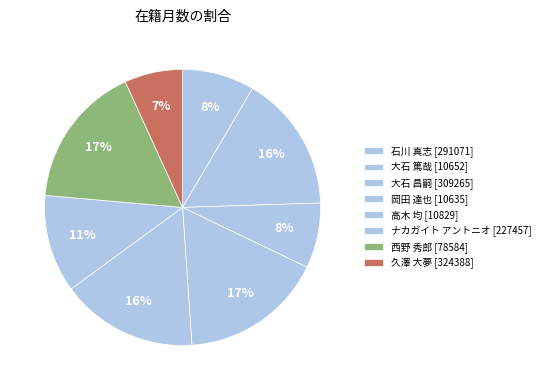

How much of the chart is everything except 石川 真志 [291071]?

91.5%